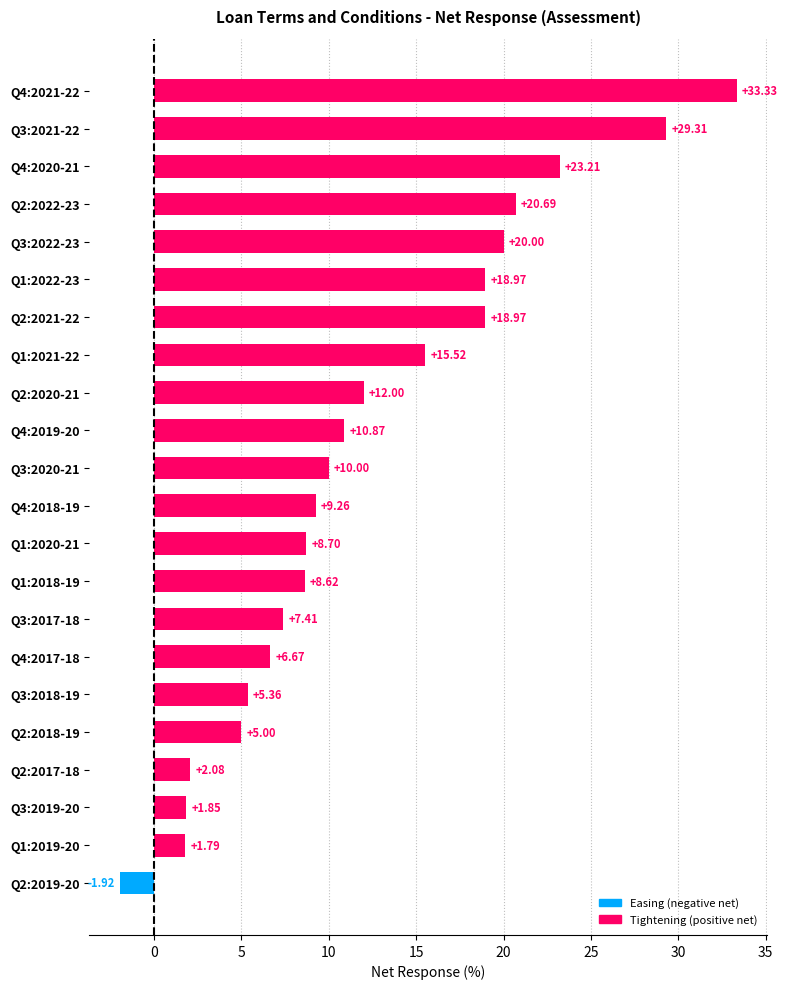

What is the average value?

12.2